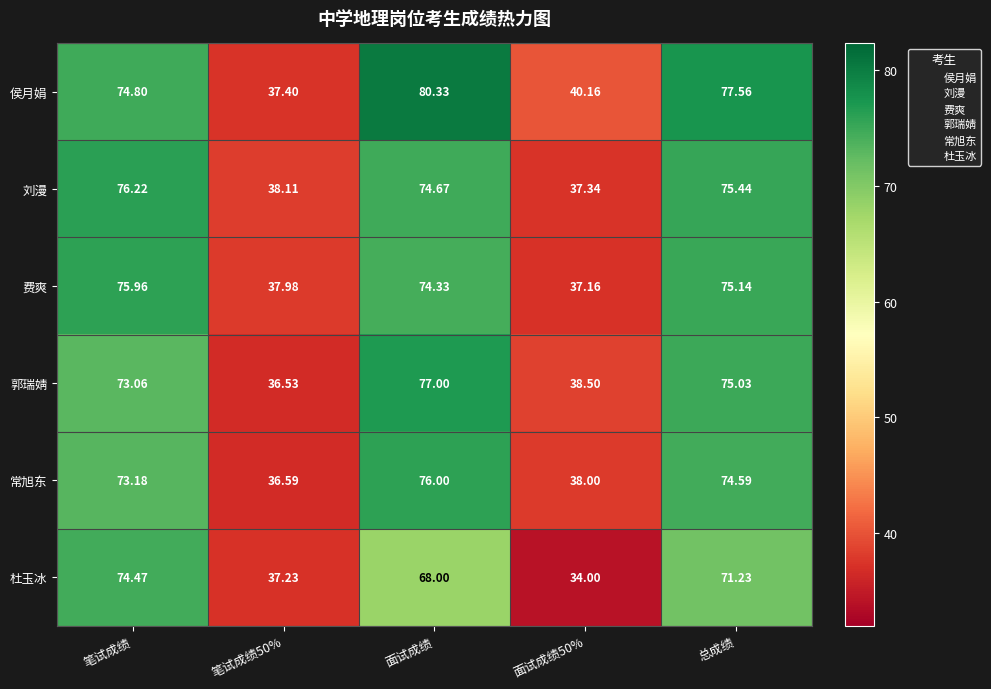

At which label is 郭瑞婧 closest to 56?

笔试成绩